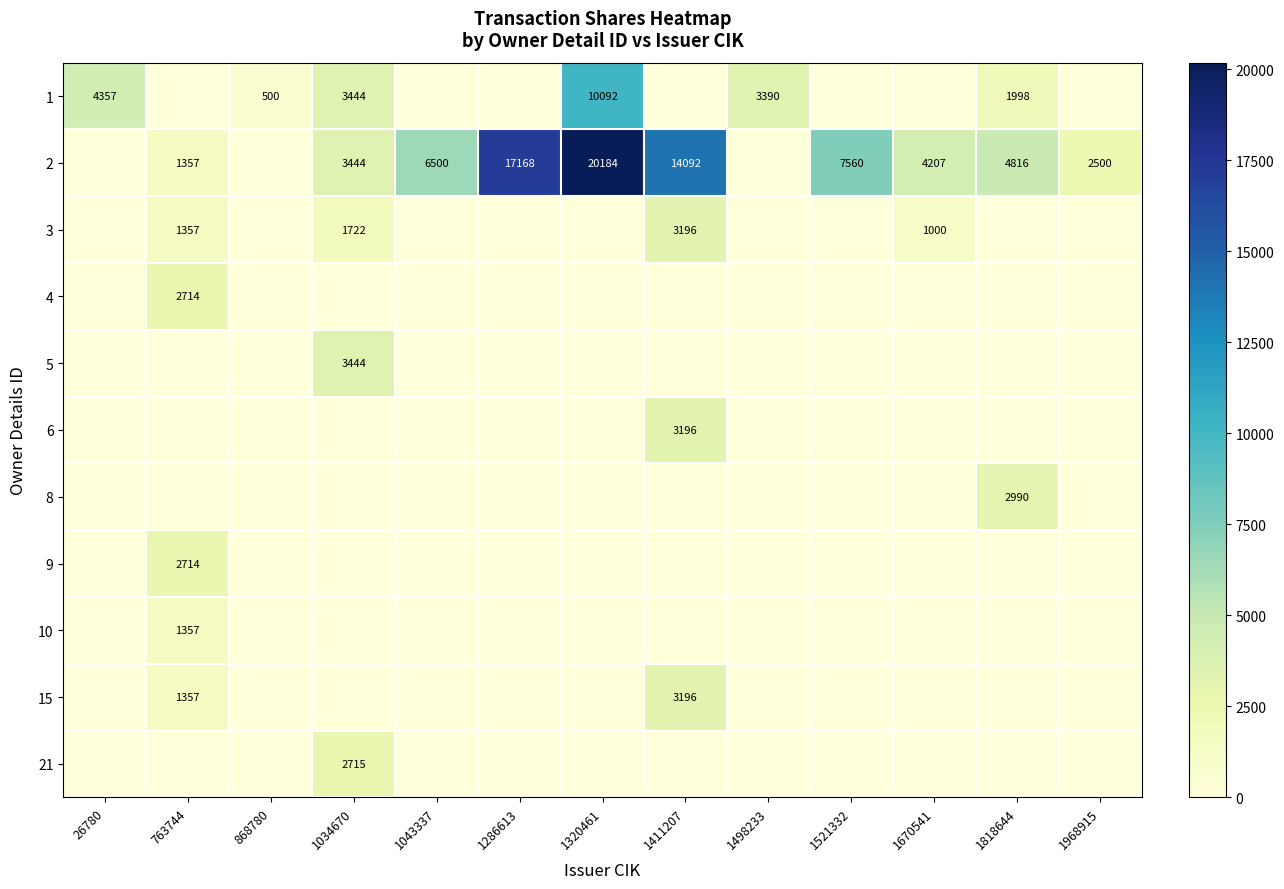

True or false: 1 has a value of 5815 at 1034670.

False